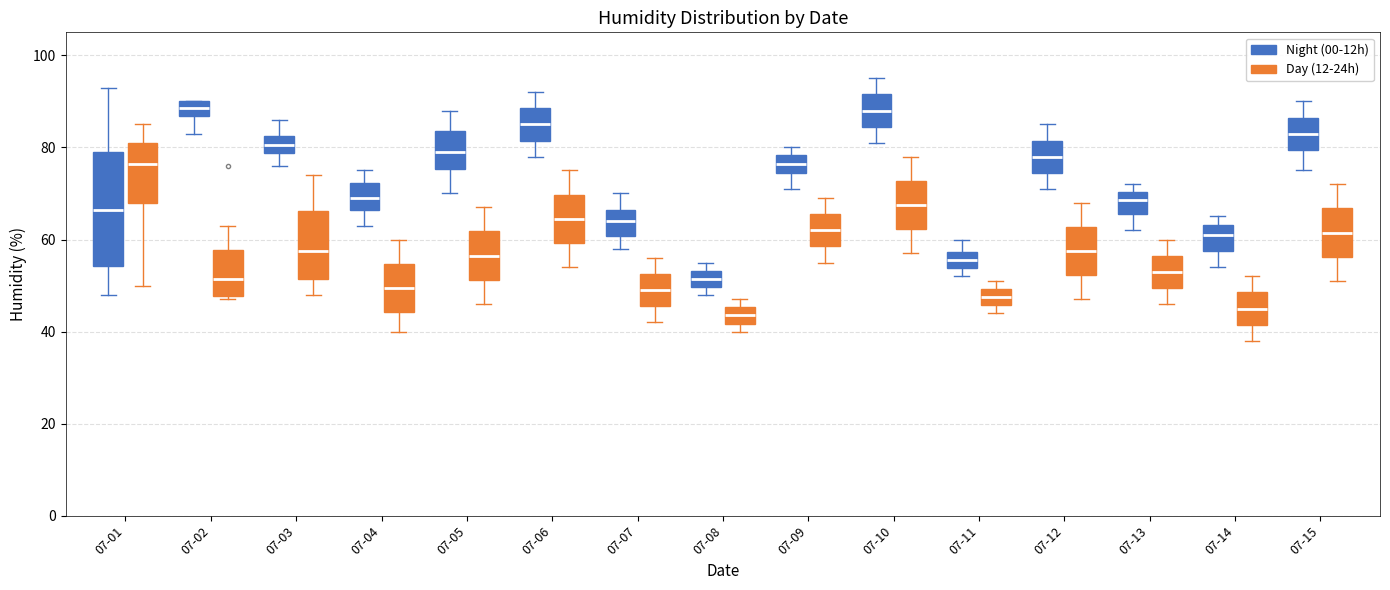

Reading left to right, transcribe this box plot: for each box, give where its median line is, the range the box spans, and where its two whiskers end, as read against the y-axis. The values are not printed on the chart, so give them approximately, as read against the axis.

07-01 (Night (00-12h)): median 66, box 54 to 80, whiskers 48 to 94
07-01 (Day (12-24h)): median 76, box 68 to 82, whiskers 50 to 86
07-02 (Night (00-12h)): median 88, box 86 to 90, whiskers 84 to 90
07-02 (Day (12-24h)): median 52, box 48 to 58, whiskers 48 (just below the box's lower edge) to 64
07-03 (Night (00-12h)): median 80, box 78 to 82, whiskers 76 to 86
07-03 (Day (12-24h)): median 58, box 52 to 66, whiskers 48 to 74
07-04 (Night (00-12h)): median 70, box 66 to 72, whiskers 64 to 76
07-04 (Day (12-24h)): median 50, box 44 to 54, whiskers 40 to 60
07-05 (Night (00-12h)): median 80, box 76 to 84, whiskers 70 to 88
07-05 (Day (12-24h)): median 56, box 52 to 62, whiskers 46 to 68
07-06 (Night (00-12h)): median 86, box 82 to 88, whiskers 78 to 92
07-06 (Day (12-24h)): median 64, box 60 to 70, whiskers 54 to 76
07-07 (Night (00-12h)): median 64, box 60 to 66, whiskers 58 to 70
07-07 (Day (12-24h)): median 50, box 46 to 52, whiskers 42 to 56
07-08 (Night (00-12h)): median 52, box 50 to 54, whiskers 48 to 56
07-08 (Day (12-24h)): median 44, box 42 to 46, whiskers 40 to 48
07-09 (Night (00-12h)): median 76, box 74 to 78, whiskers 72 to 80
07-09 (Day (12-24h)): median 62, box 58 to 66, whiskers 56 to 70
07-10 (Night (00-12h)): median 88, box 84 to 92, whiskers 82 to 96
07-10 (Day (12-24h)): median 68, box 62 to 72, whiskers 58 to 78
07-11 (Night (00-12h)): median 56, box 54 to 58, whiskers 52 to 60
07-11 (Day (12-24h)): median 48, box 46 to 50, whiskers 44 to 52
07-12 (Night (00-12h)): median 78, box 74 to 82, whiskers 72 to 86
07-12 (Day (12-24h)): median 58, box 52 to 62, whiskers 48 to 68
07-13 (Night (00-12h)): median 68, box 66 to 70, whiskers 62 to 72
07-13 (Day (12-24h)): median 54, box 50 to 56, whiskers 46 to 60
07-14 (Night (00-12h)): median 62, box 58 to 64, whiskers 54 to 66
07-14 (Day (12-24h)): median 46, box 42 to 48, whiskers 38 to 52
07-15 (Night (00-12h)): median 84, box 80 to 86, whiskers 76 to 90
07-15 (Day (12-24h)): median 62, box 56 to 66, whiskers 52 to 72